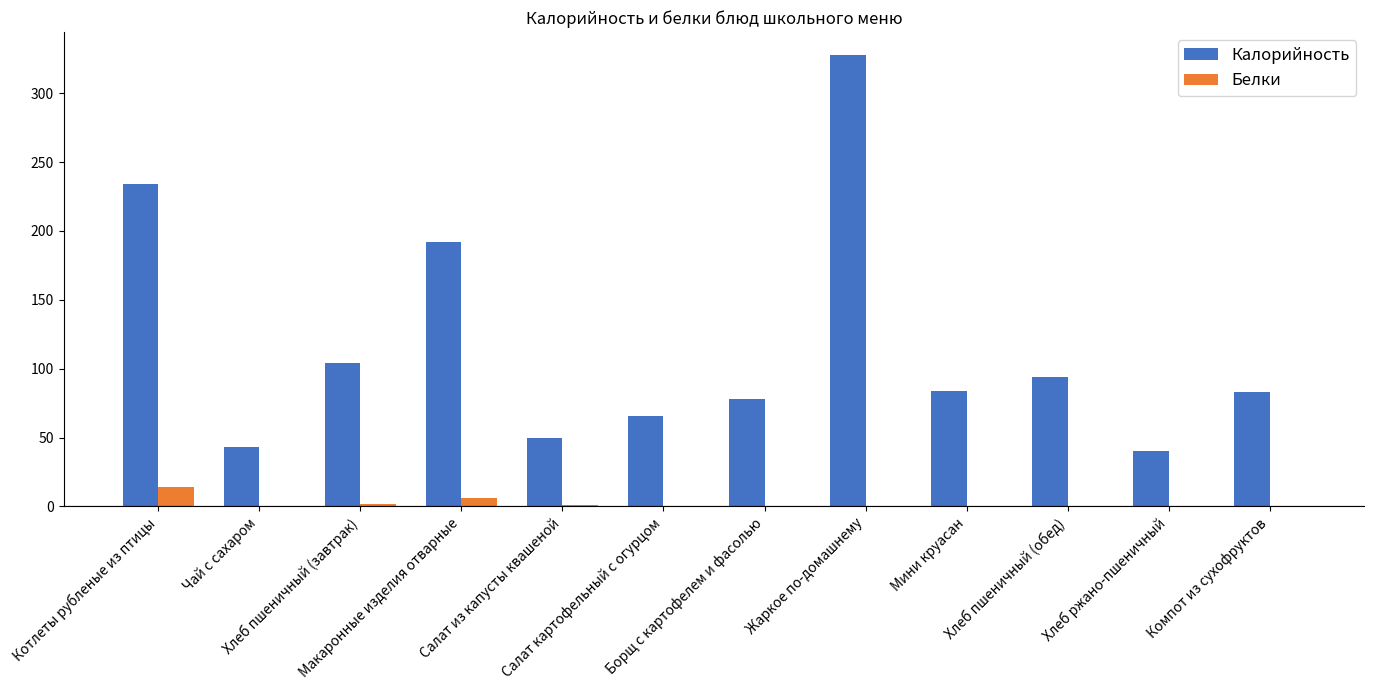

Are the bars horizontal?

No